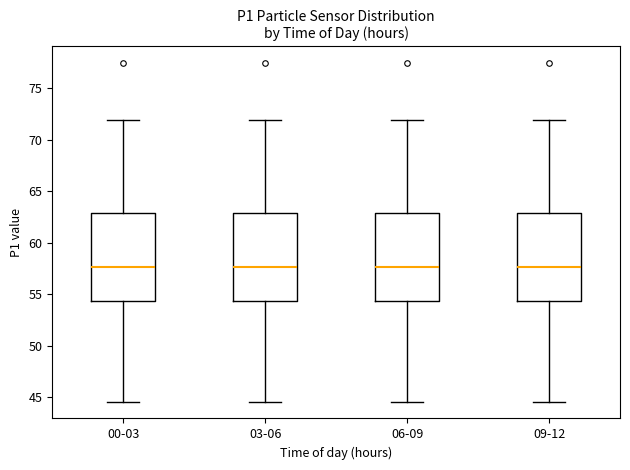

Where does the median line of the box for 09-12 sit on the y-axis? The values are not printed on the chart, so give them approximately, as read against the axis.

57.5